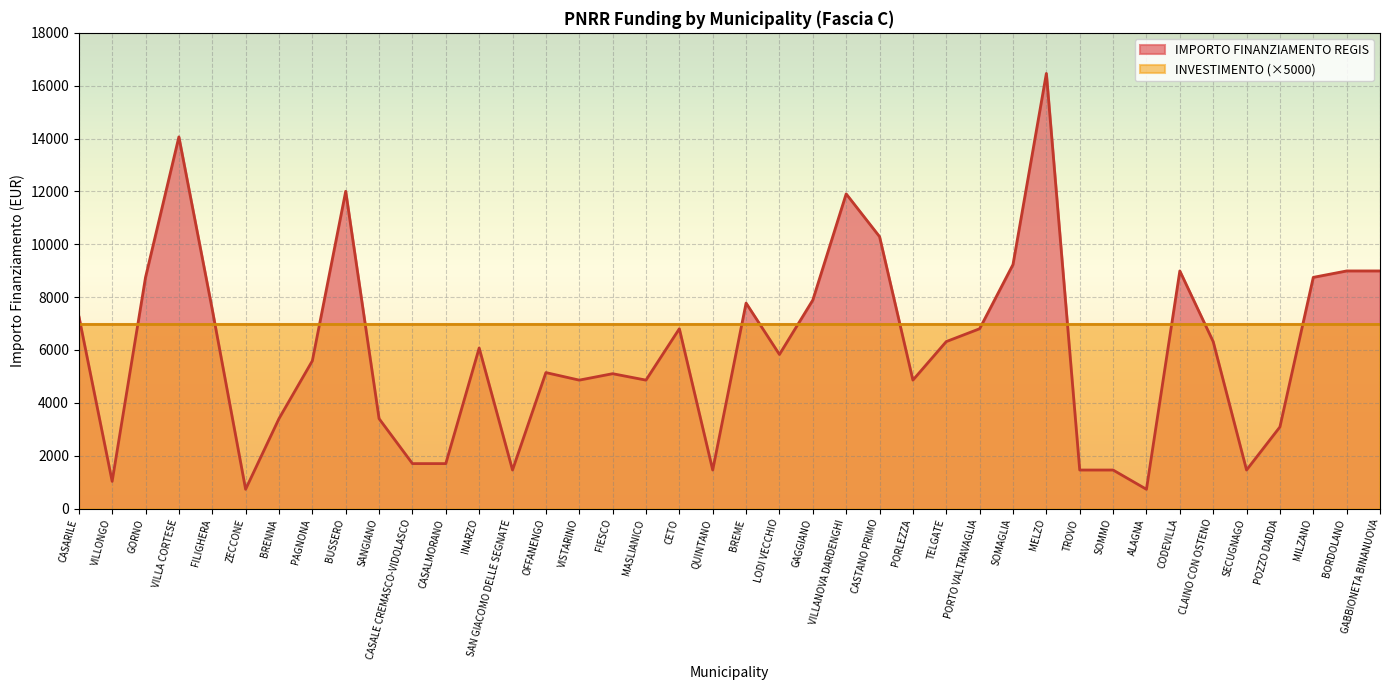

What is the sum of the values at FIESCO and SANGIANO?

8505